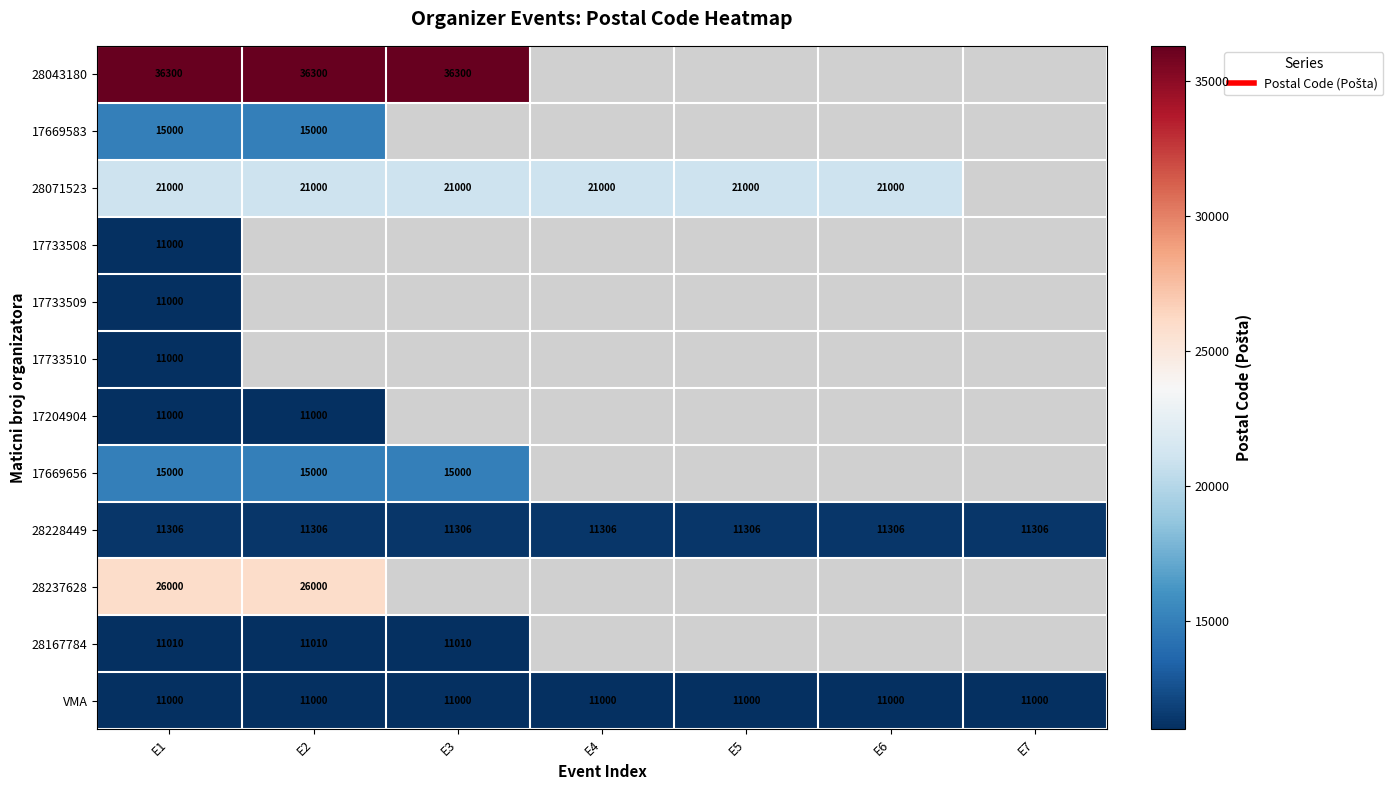

What is the lowest value of the 17733508 series?

11000.0